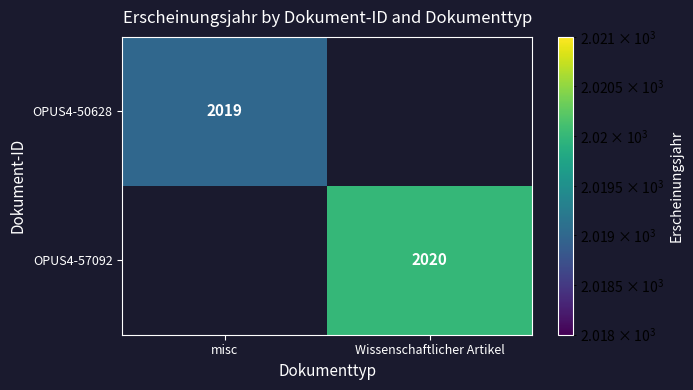

Is the value of OPUS4-57092 at Wissenschaftlicher Artikel greater than the value of OPUS4-50628 at misc?

Yes